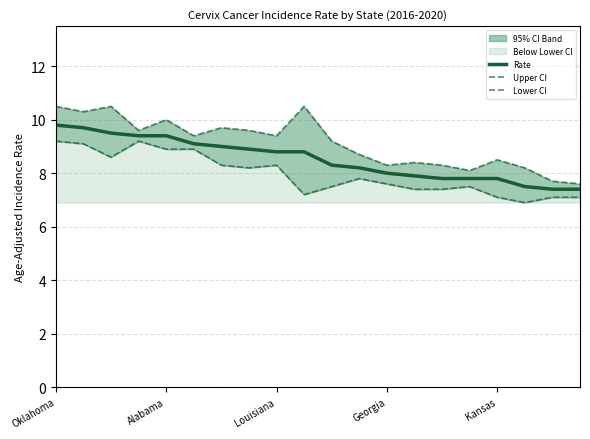

Where does the Upper CI series first go above 9?

Oklahoma